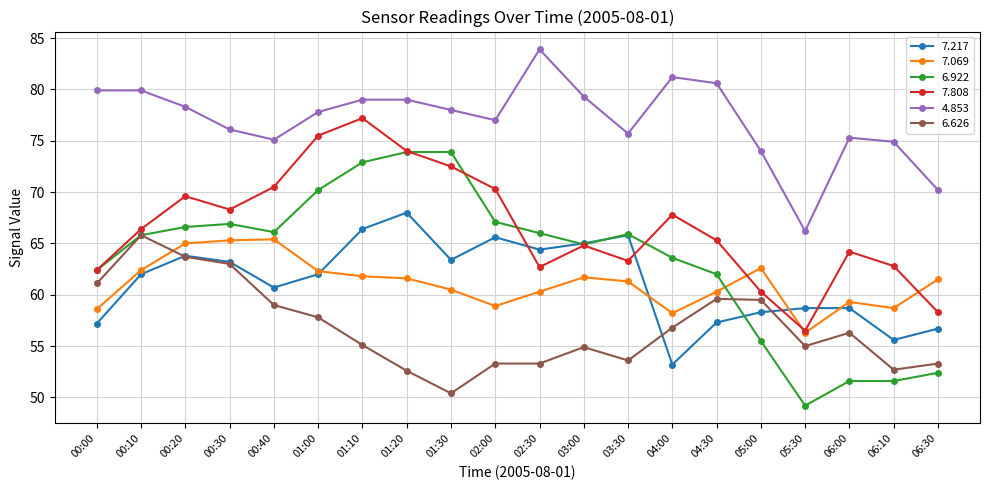

True or false: 7.069 has a value of 18.3 at 06:10.

False